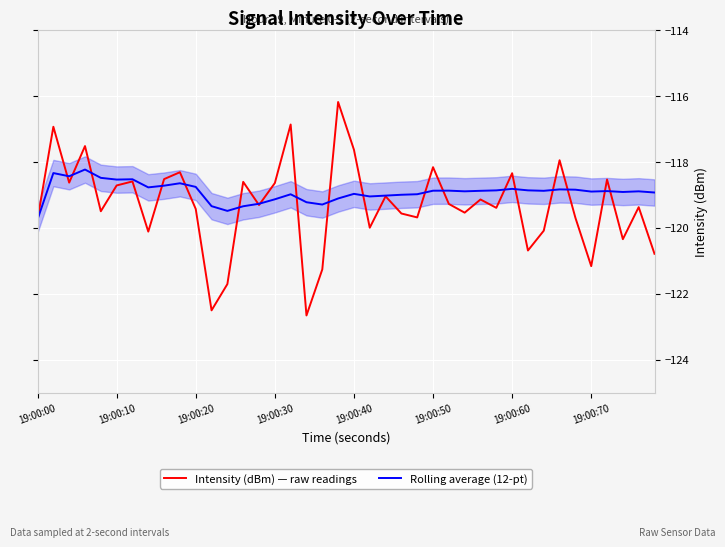

Rank the series by their maximum value, from highest to lowest.

Intensity (dBm) — raw readings, Rolling average (12-pt)